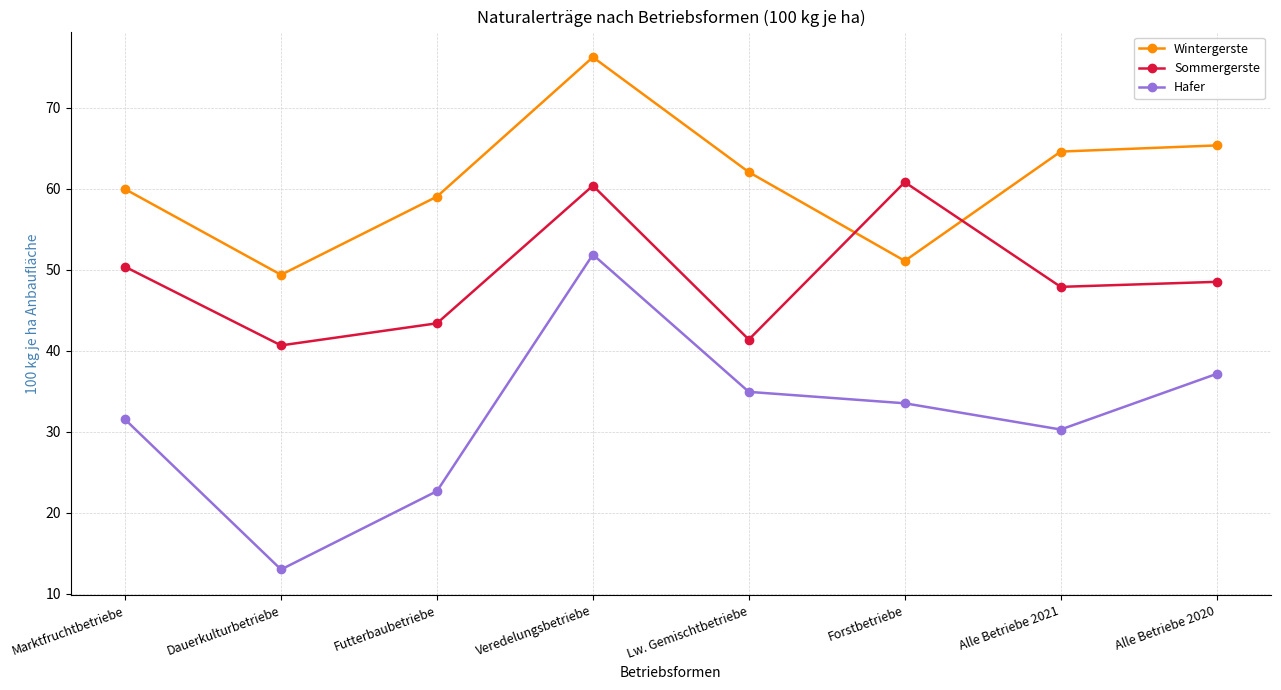

Between Dauerkulturbetriebe and Alle Betriebe 2021, which series saw the biggest shift?

Hafer